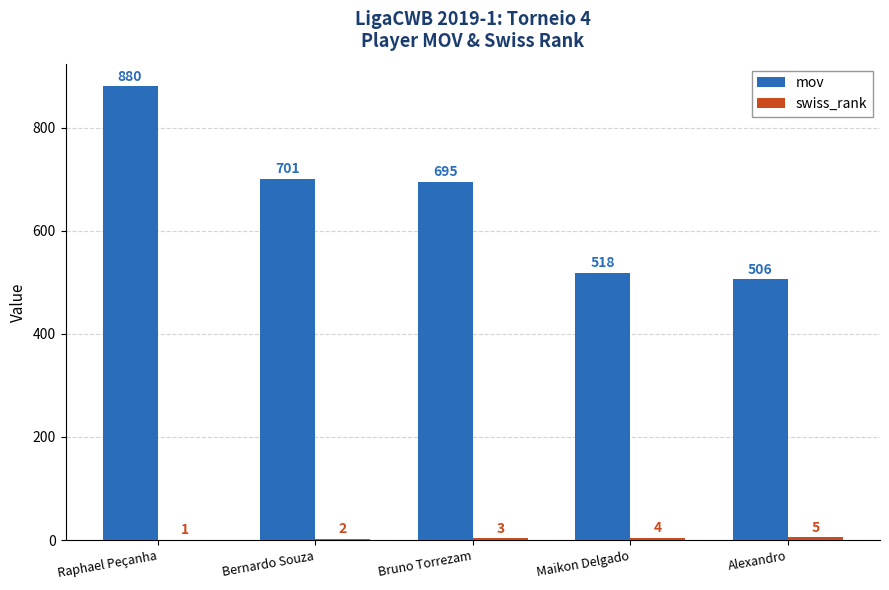

How many distinct data groups are displayed?

2